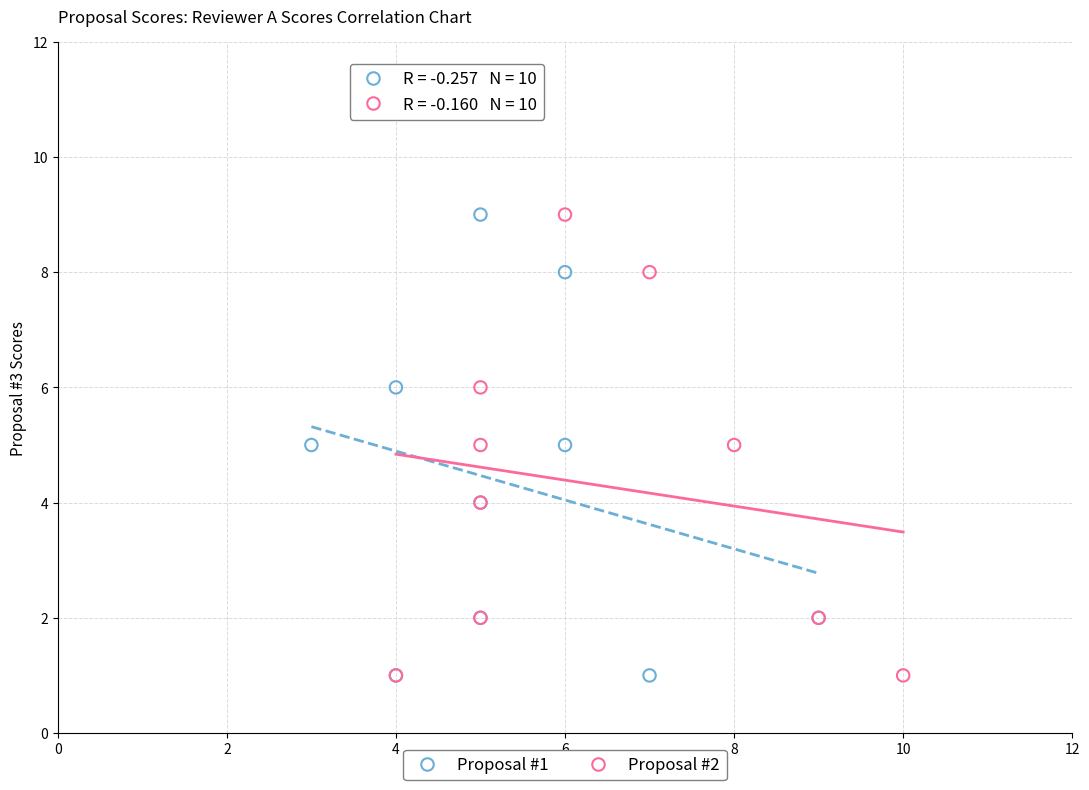

What are all the series names shown in the legend?

Proposal #1, Proposal #2